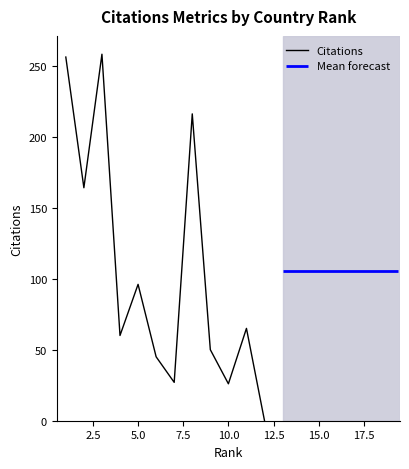

Is it true that Citations equals 35 at 10.0?

False